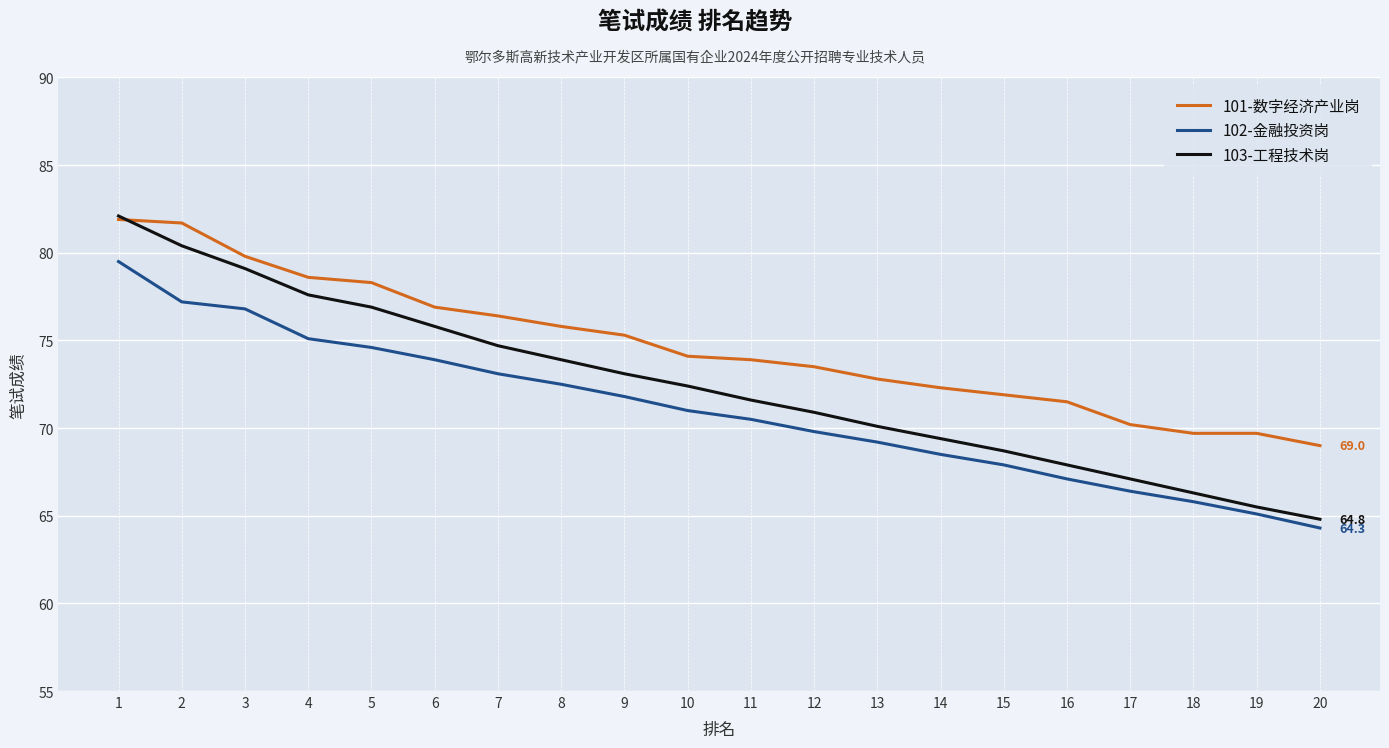

What is the difference between the second highest and second lowest values in the 103-工程技术岗 series?

14.9